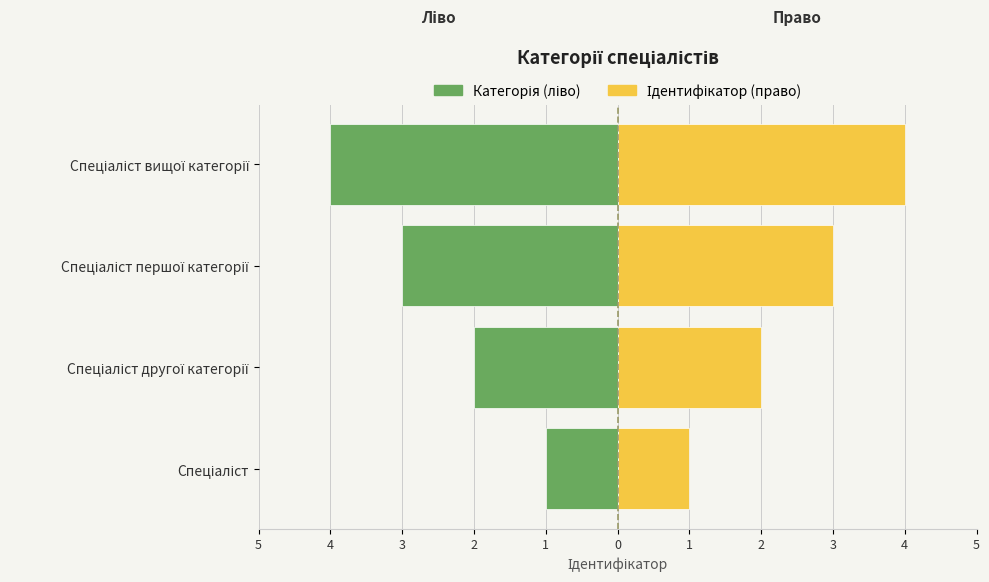

Rank the series by their average value, from lowest to highest.

Категорія (ліво), Ідентифікатор (право)